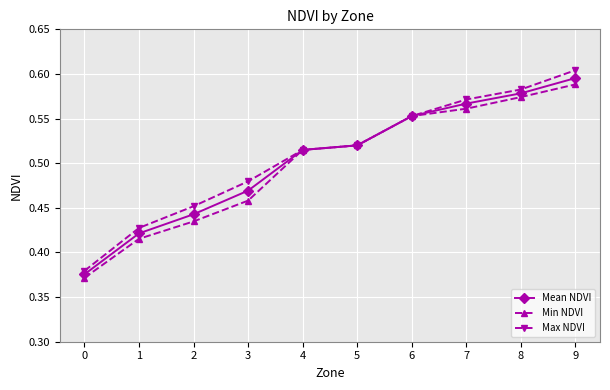

Rank the series by their average value, from highest to lowest.

Max NDVI, Mean NDVI, Min NDVI